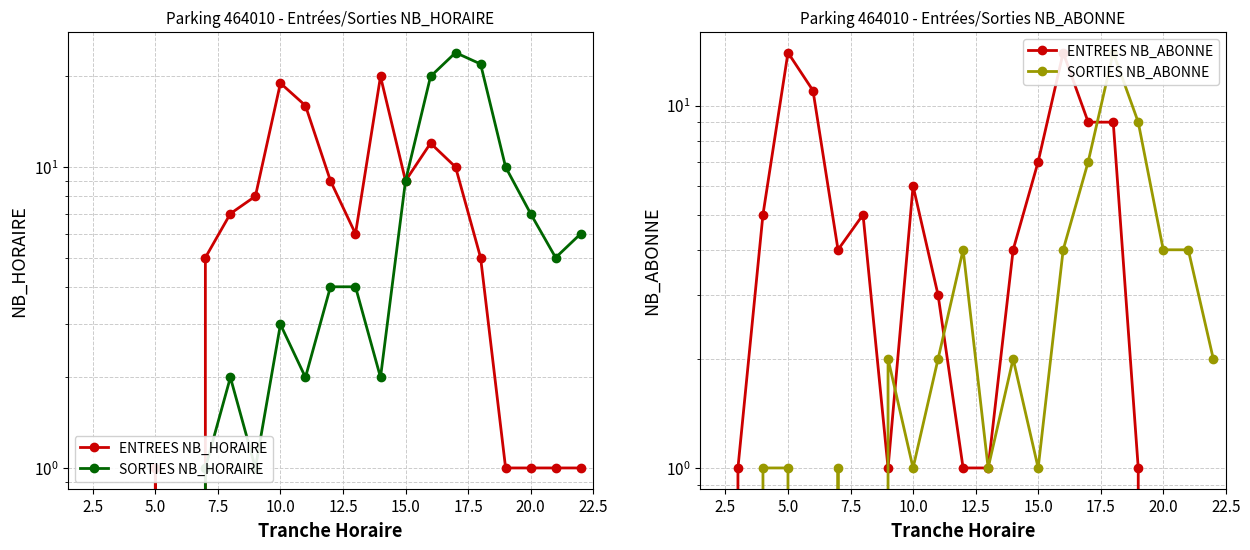

Is it true that ENTREES NB_ABONNE equals 0 at 10?

False